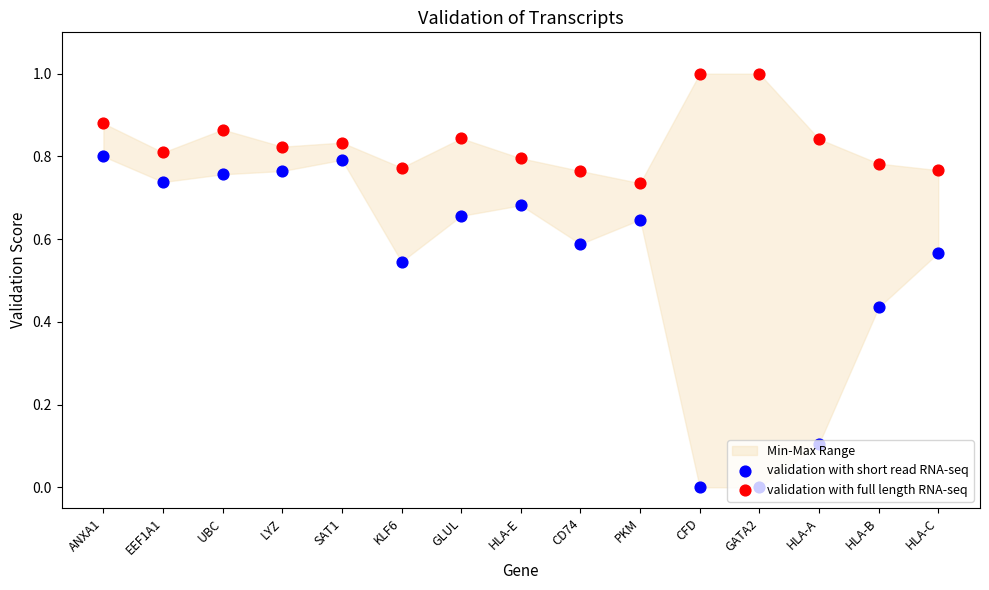

Which series has the widest spread of Y values?

validation with short read RNA-seq